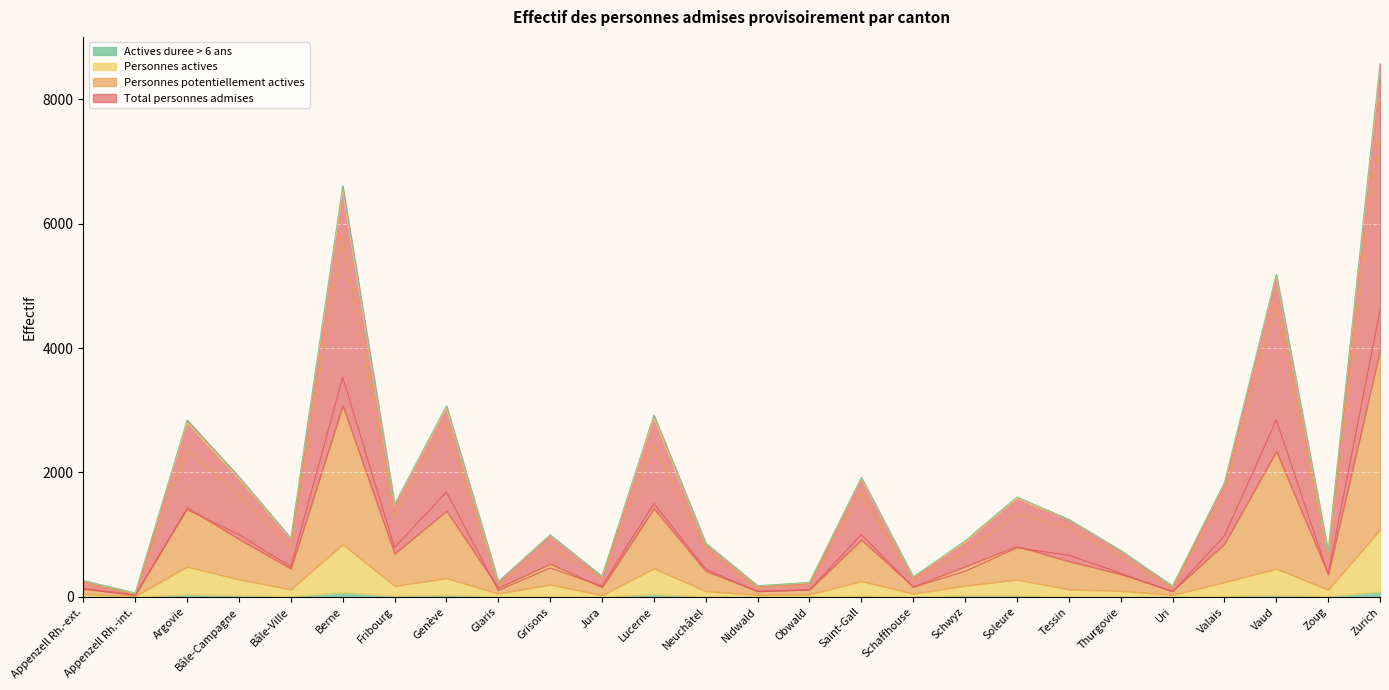

What is the value of the Total personnes admises point at the 9th from the left?

104